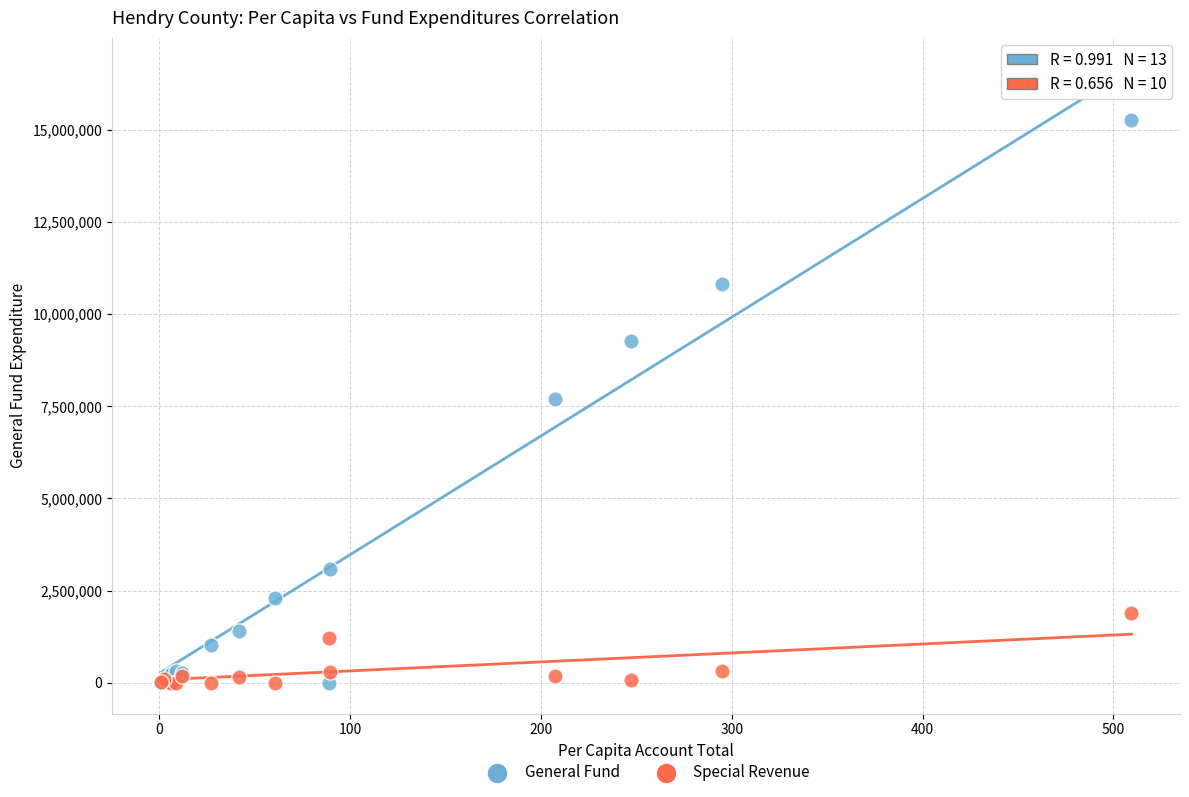

Which series has the largest Y range (max minus min)?

General Fund